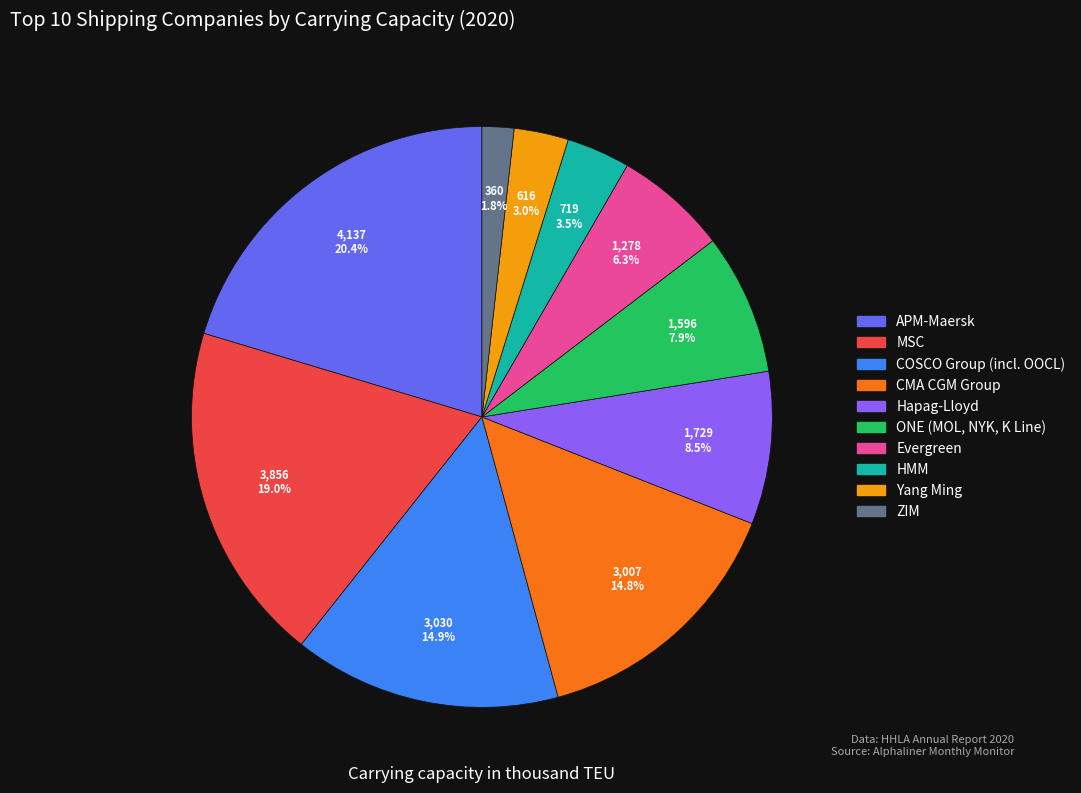

Which category has the smallest portion of the pie?

ZIM